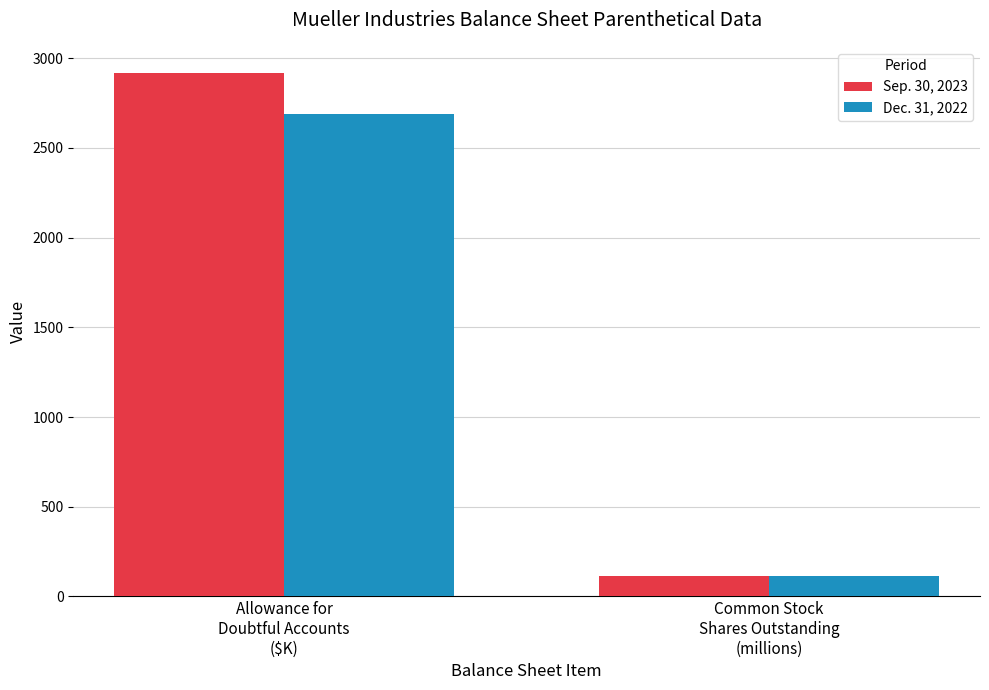

At which label does Dec. 31, 2022 reach its peak?

Allowance for
Doubtful Accounts
($K)